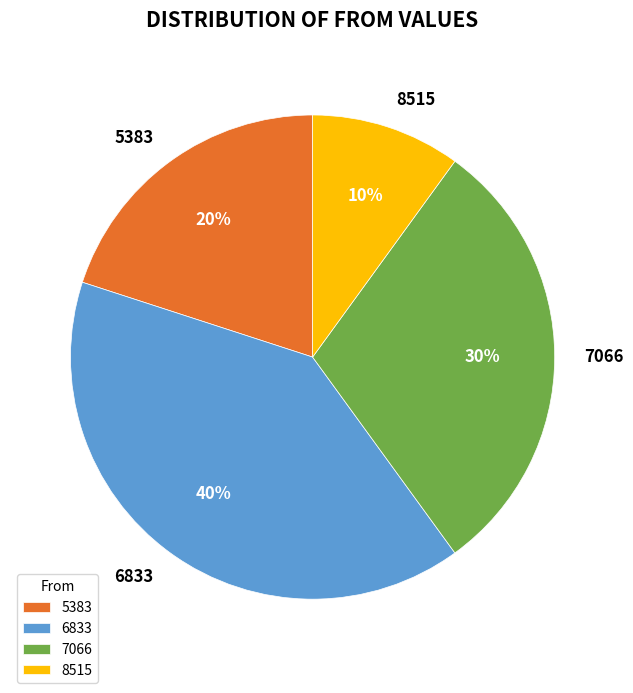

Does any single category account for the majority?

No